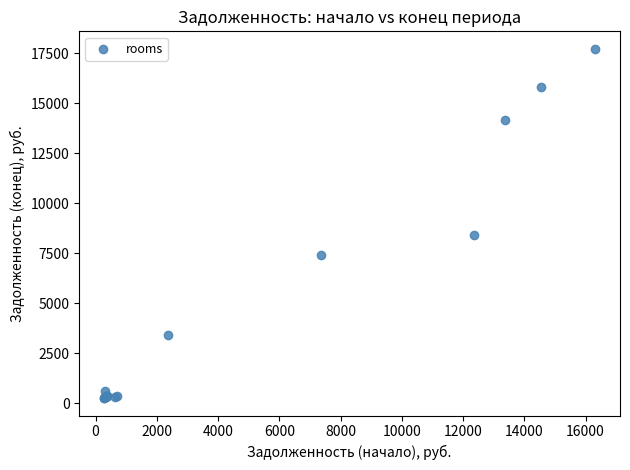

What Y value in the scatter plot is closest to 8990?

8420.0